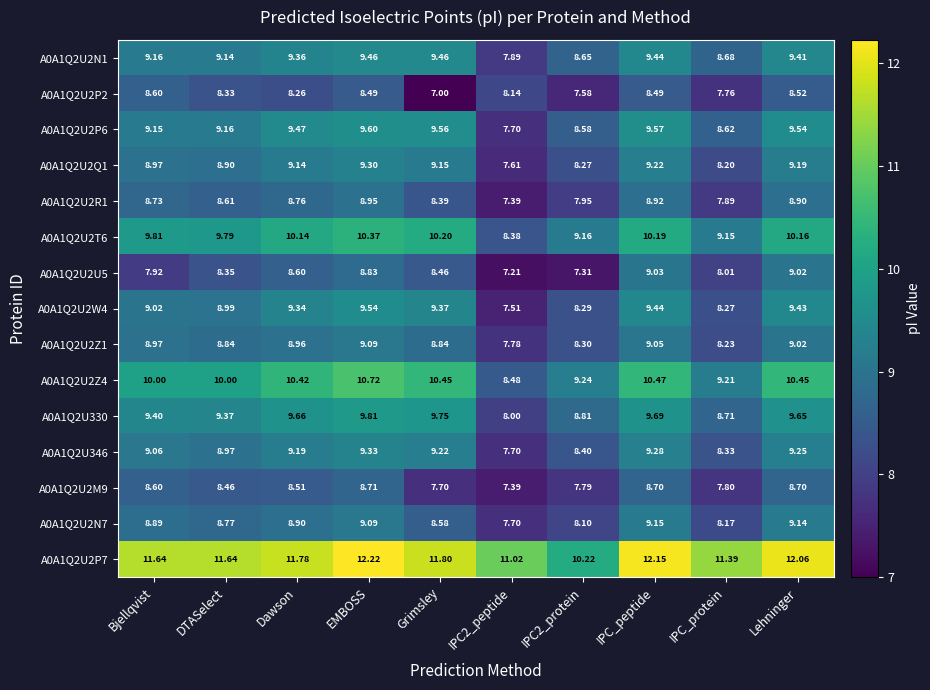

What is the total value across all series at IPC2_peptide?

119.9